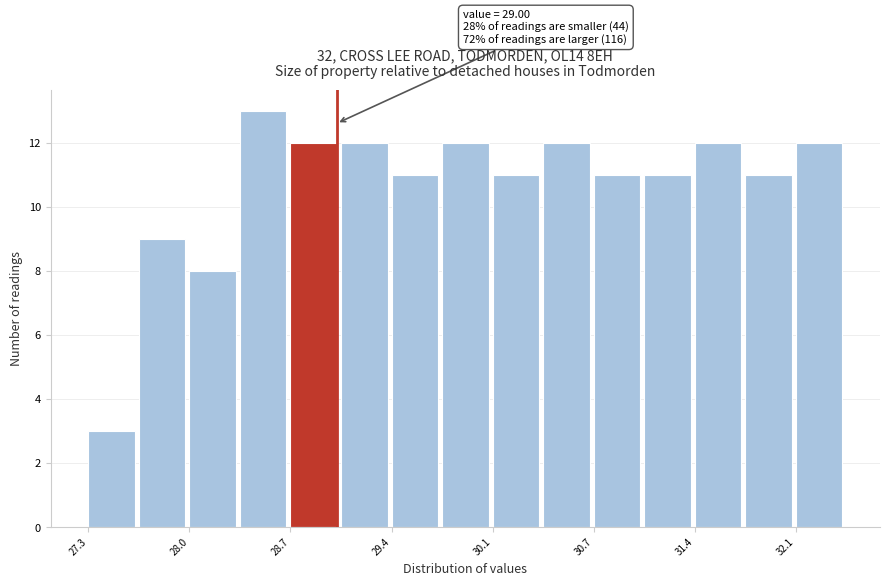

Around what value on the x-axis is the tallest bar? Give the approximate position of its centre, as read against the axis.

28.5